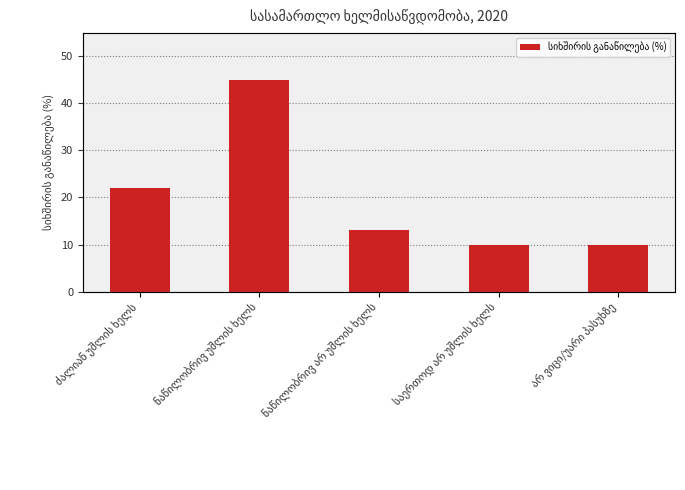

Between არ ვიცი/უარი პასუხზე and ნაწილობრივ არ უშლის ხელს, which is larger?

ნაწილობრივ არ უშლის ხელს